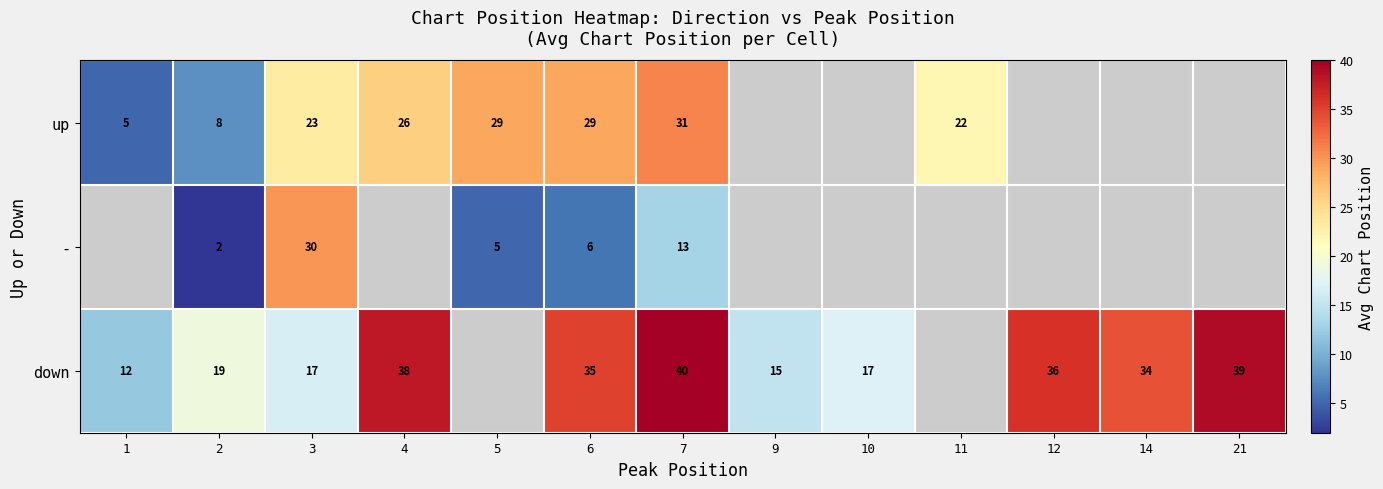

Which series changed the most between 6 and 7?

-